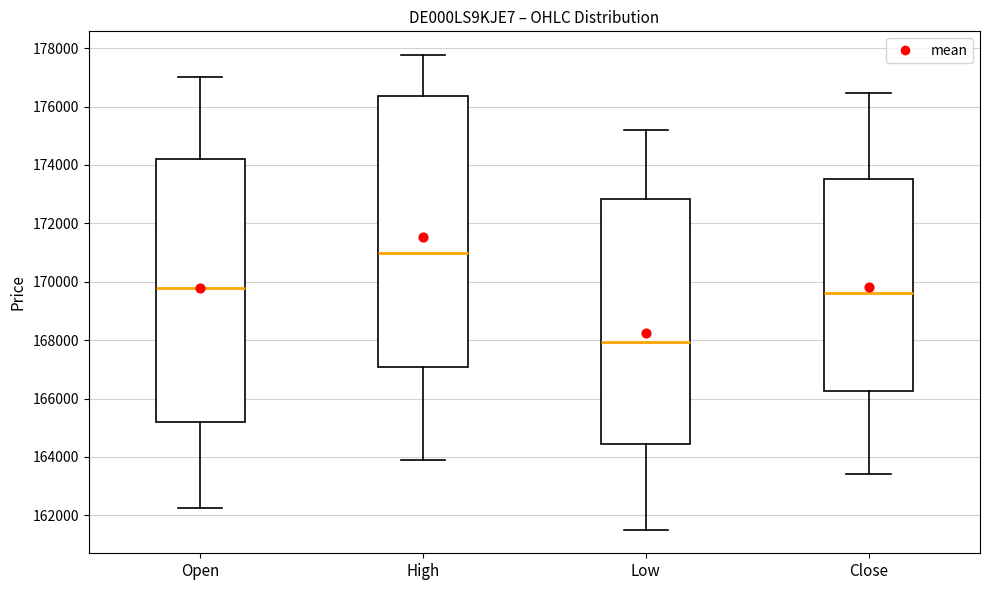

Which box's median line is the highest?

High